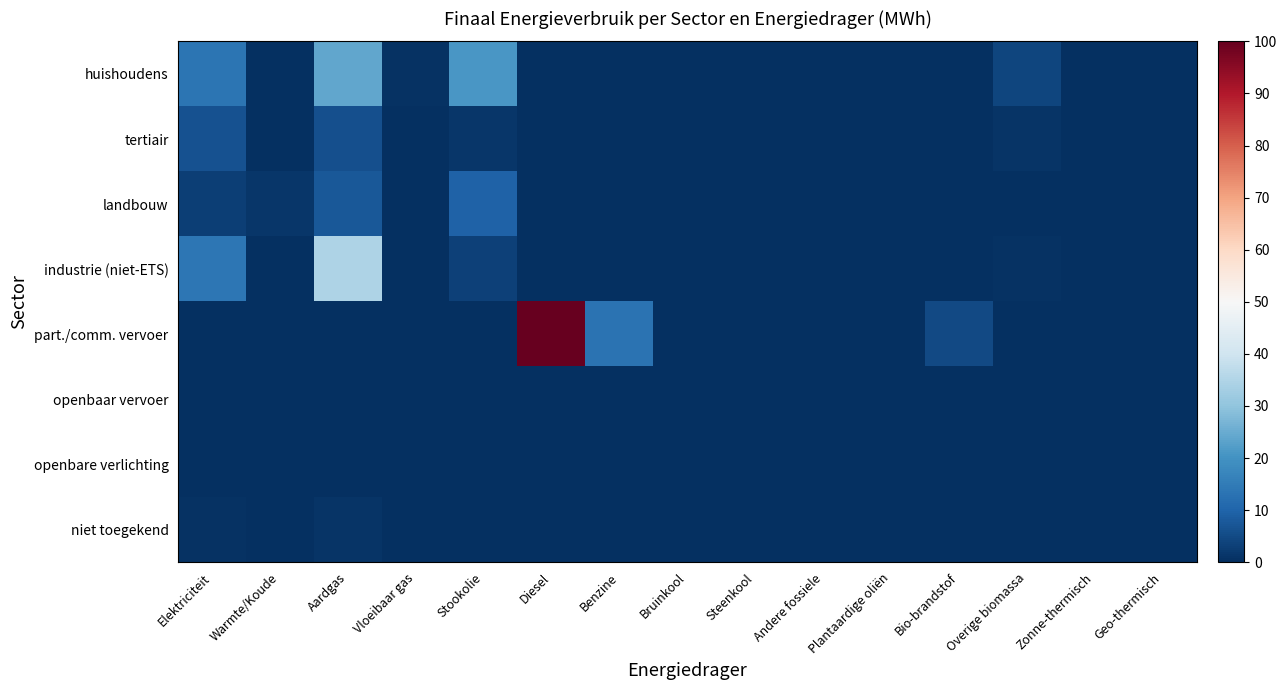

Which series has the largest total across all categories?

part./comm. vervoer